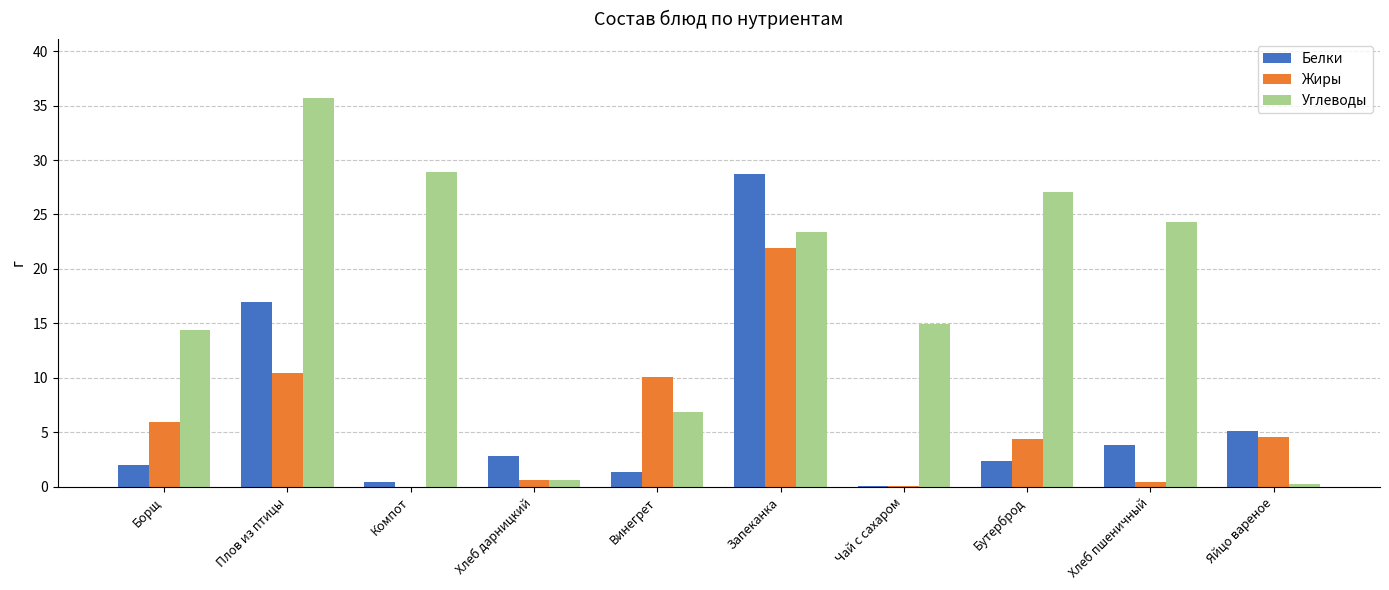

Between Компот and Чай с сахаром, which series saw the biggest shift?

Углеводы